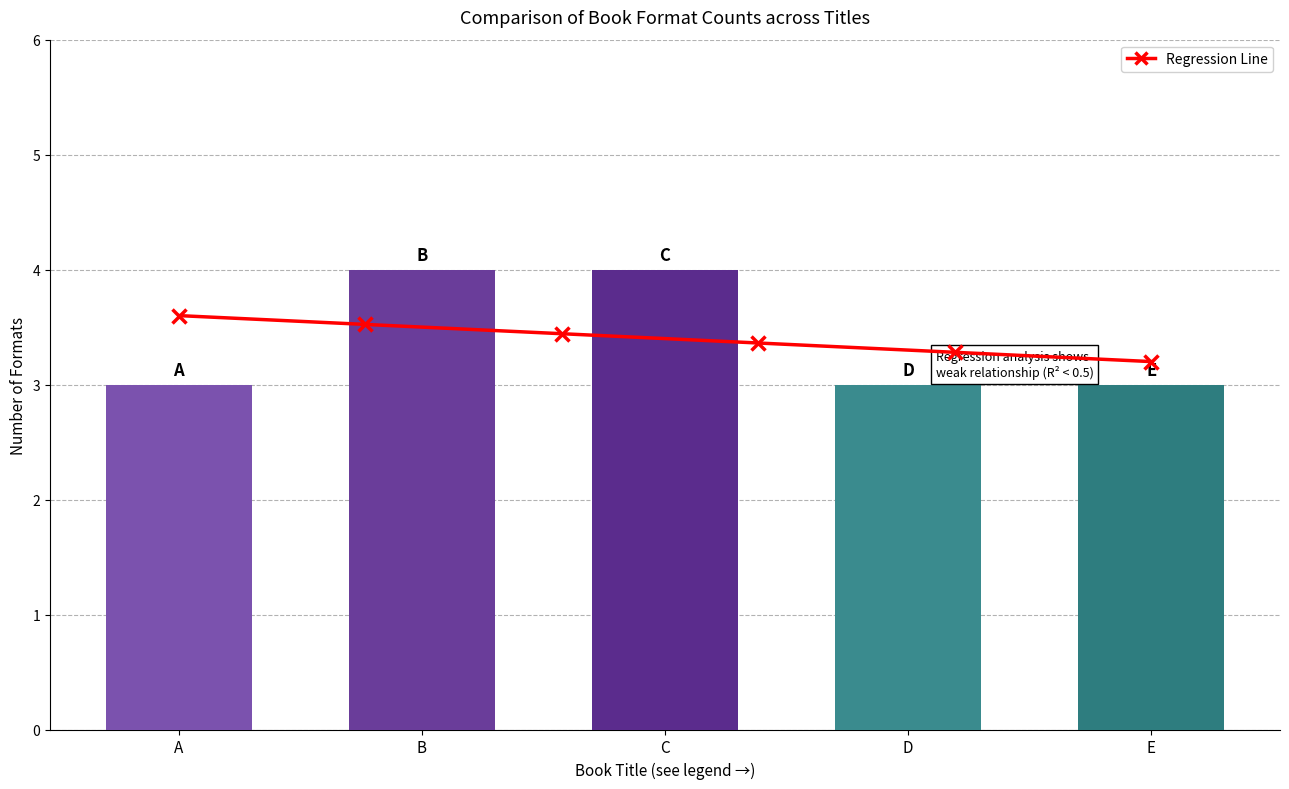

How many distinct data groups are displayed?

1